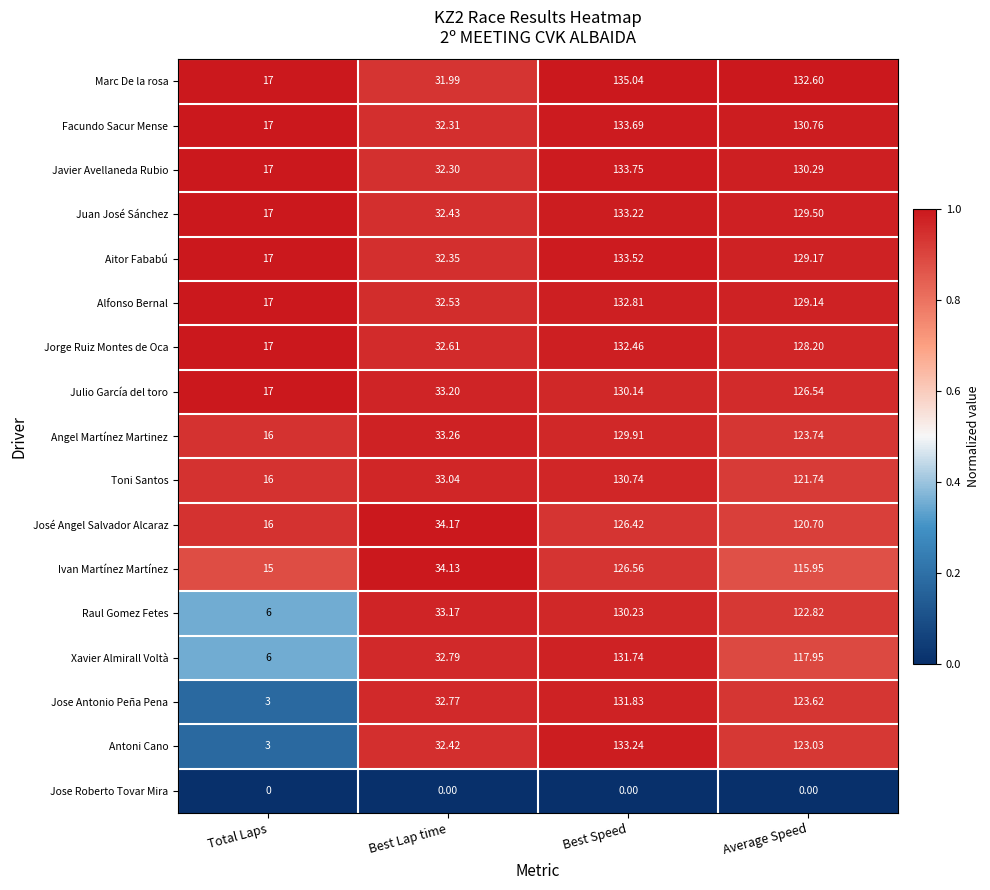

How many data points does each series have?

4